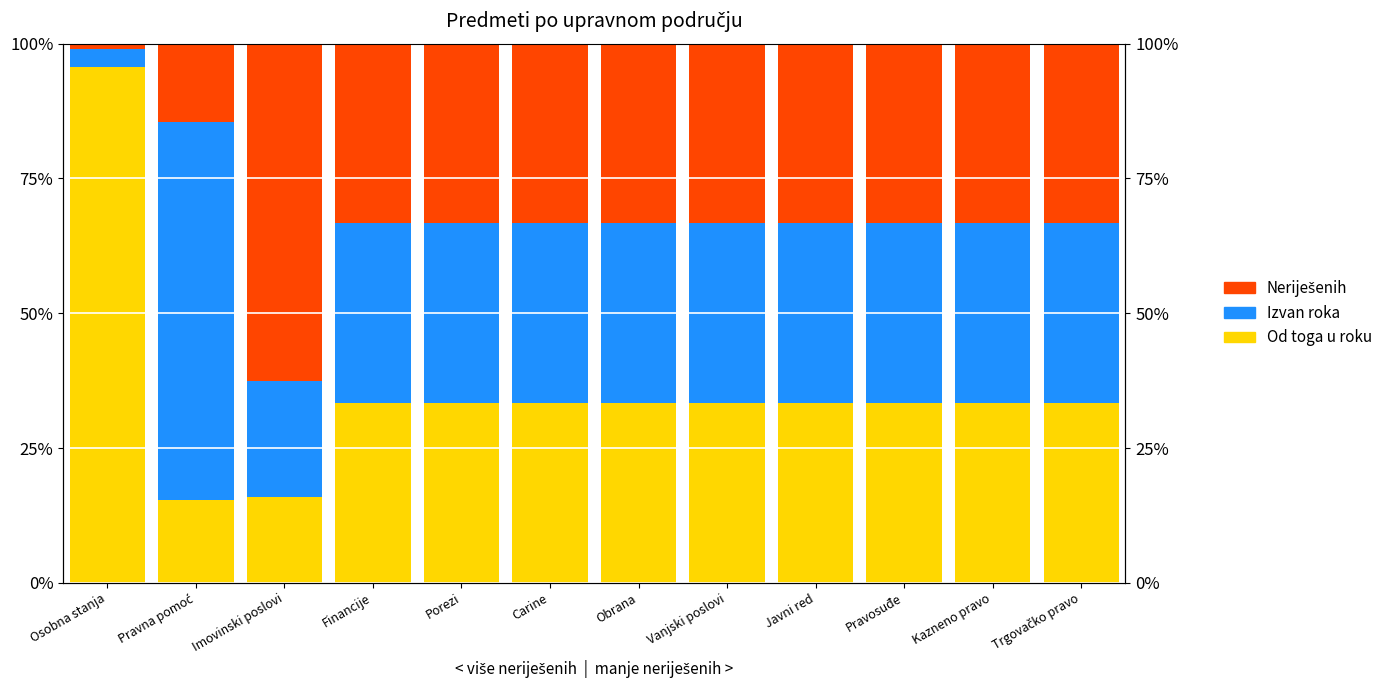

What are all the series names shown in the legend?

Od toga u roku, Izvan roka, Neriješenih